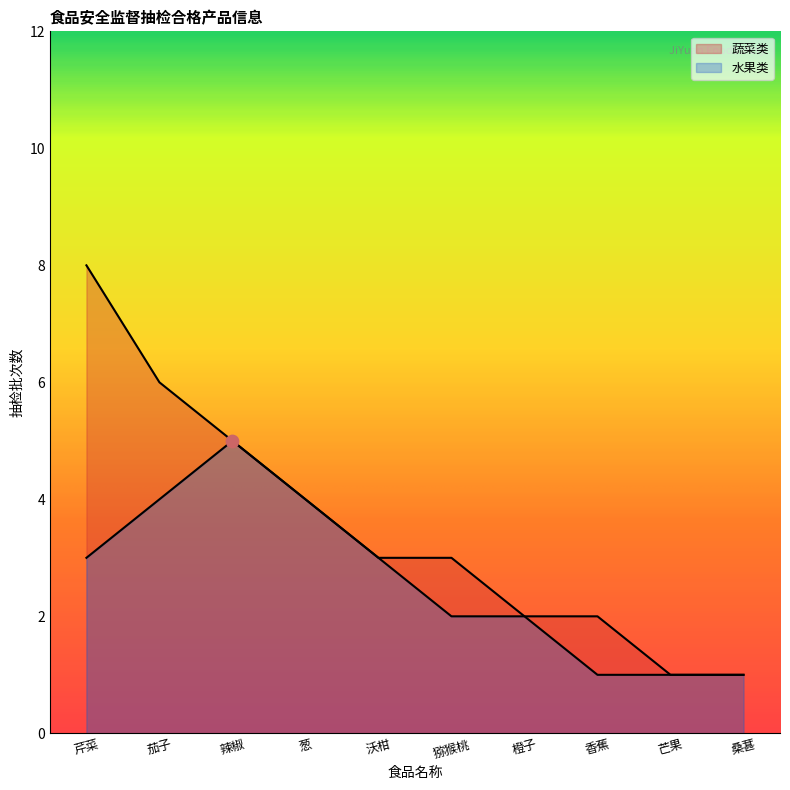

What is the total value across all series at 香蕉?

3